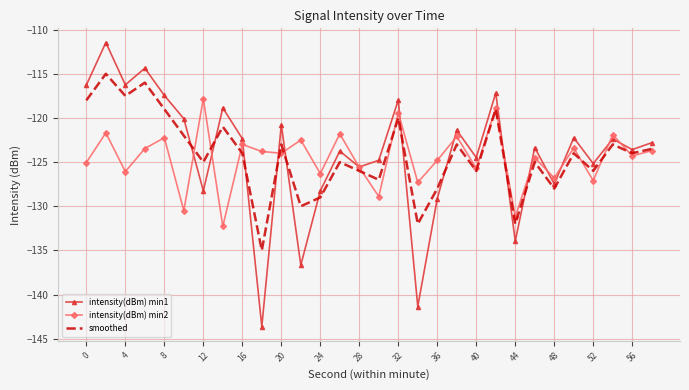

Which series has the largest range (max minus min)?

intensity(dBm) min1